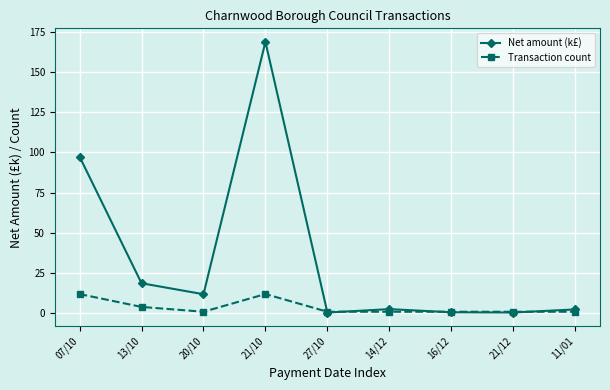

Which label corresponds to the largest value in the chart?

21/10